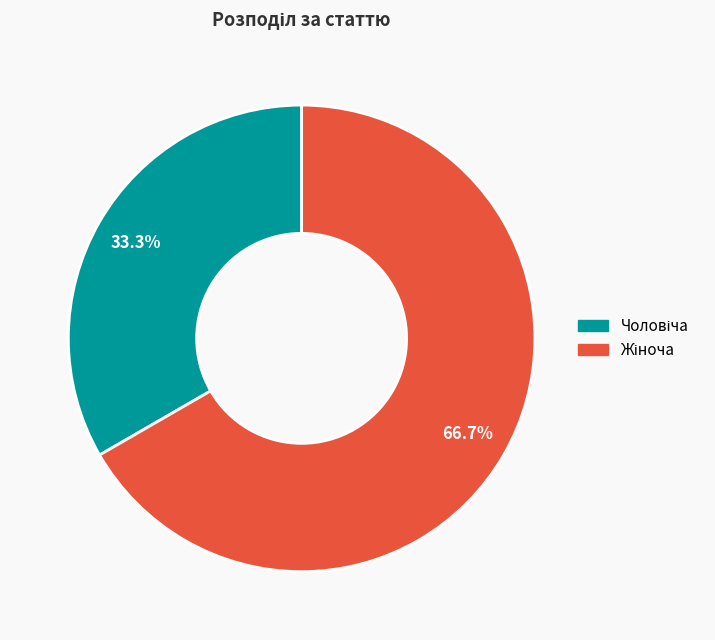

Is there a majority slice in this chart?

Yes